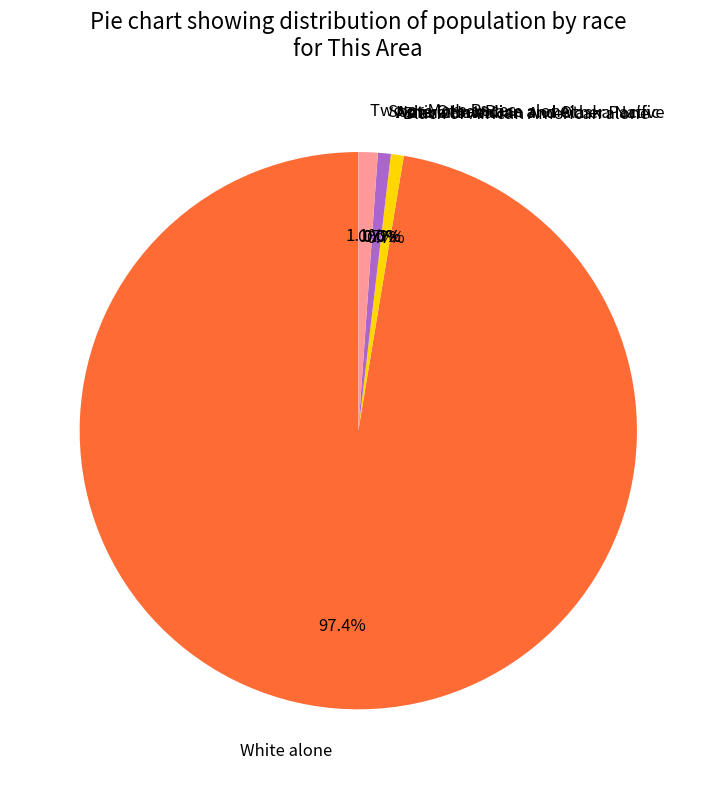

True or false: Black or African American alone accounts for 1% of the total.

True